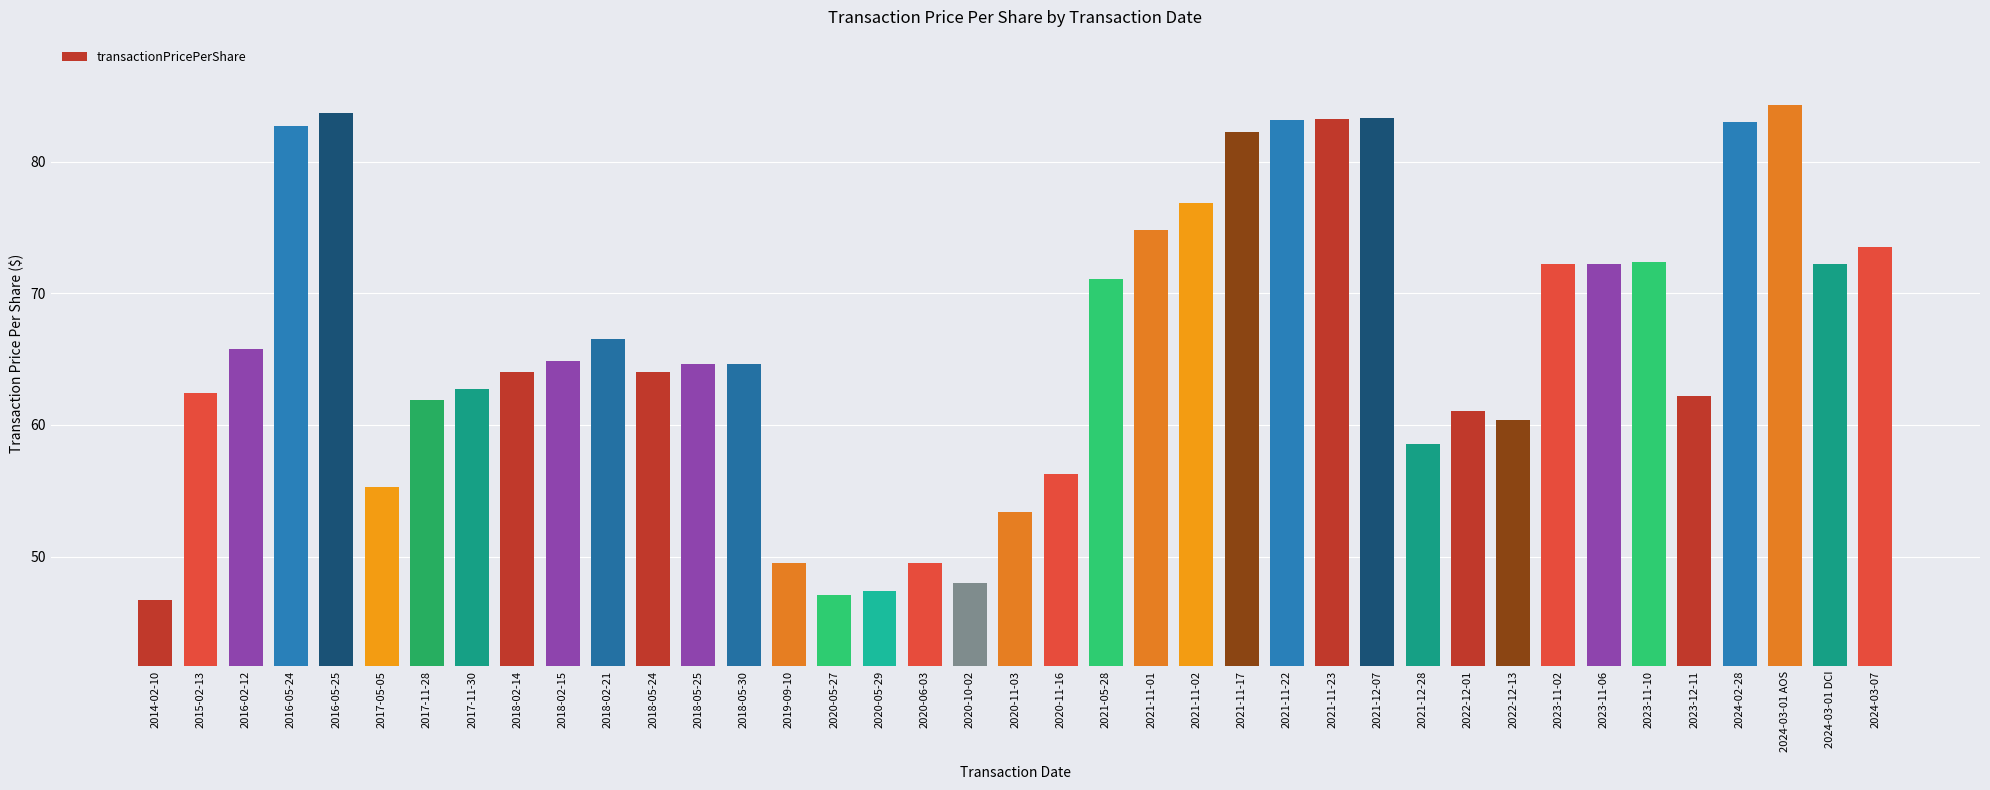

What is the difference between the maximum and second lowest values?

37.3